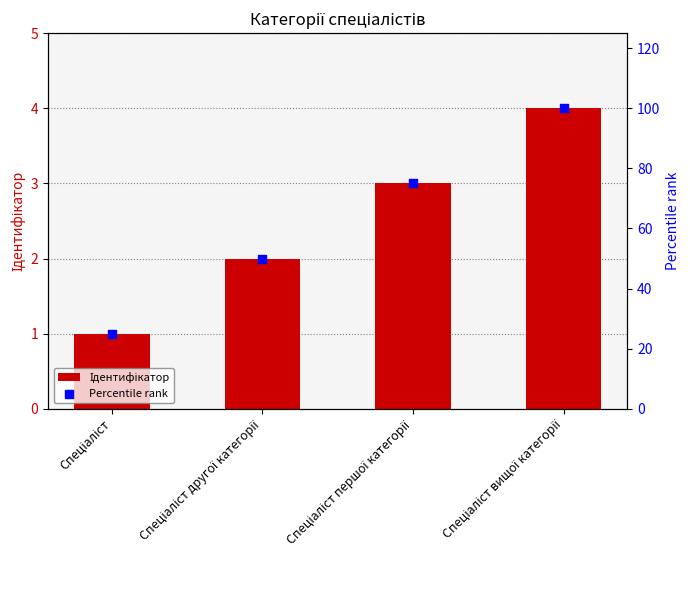

Which series contains the lowest Y value?

Ідентифікатор